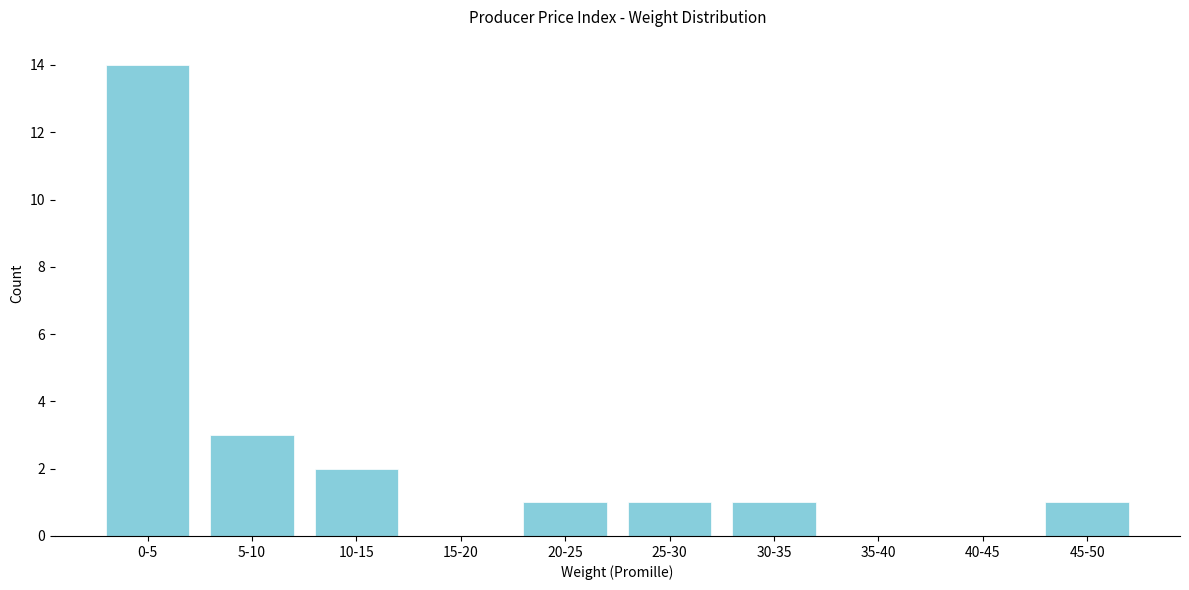

Reading left to right, extract all data points from this chart.

0-5=14	5-10=3	10-15=2	15-20=0	20-25=1	25-30=1	30-35=1	35-40=0	40-45=0	45-50=1